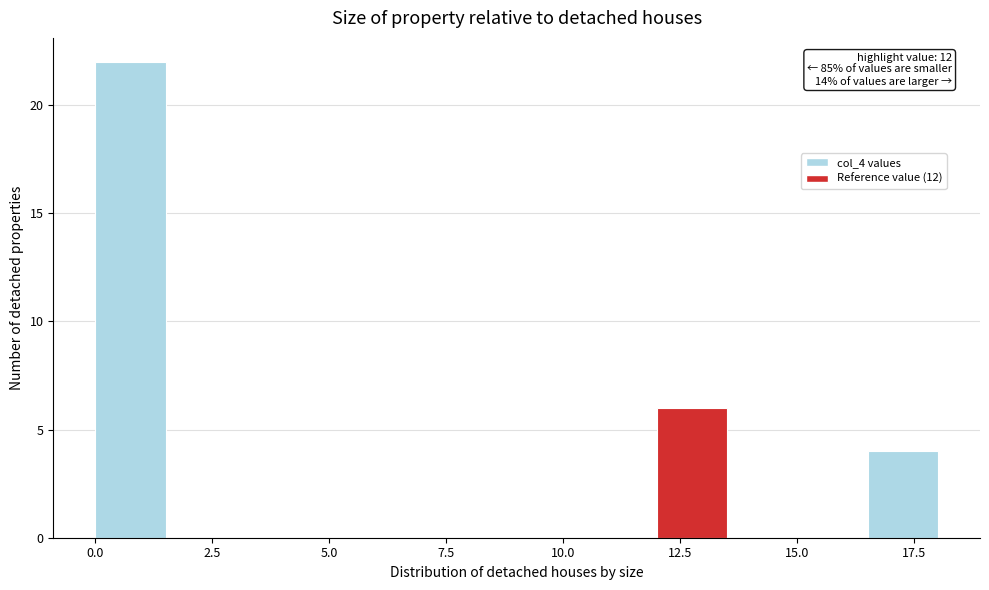

Read against the x-axis, roughly where is the centre of the tallest bar?

1.0